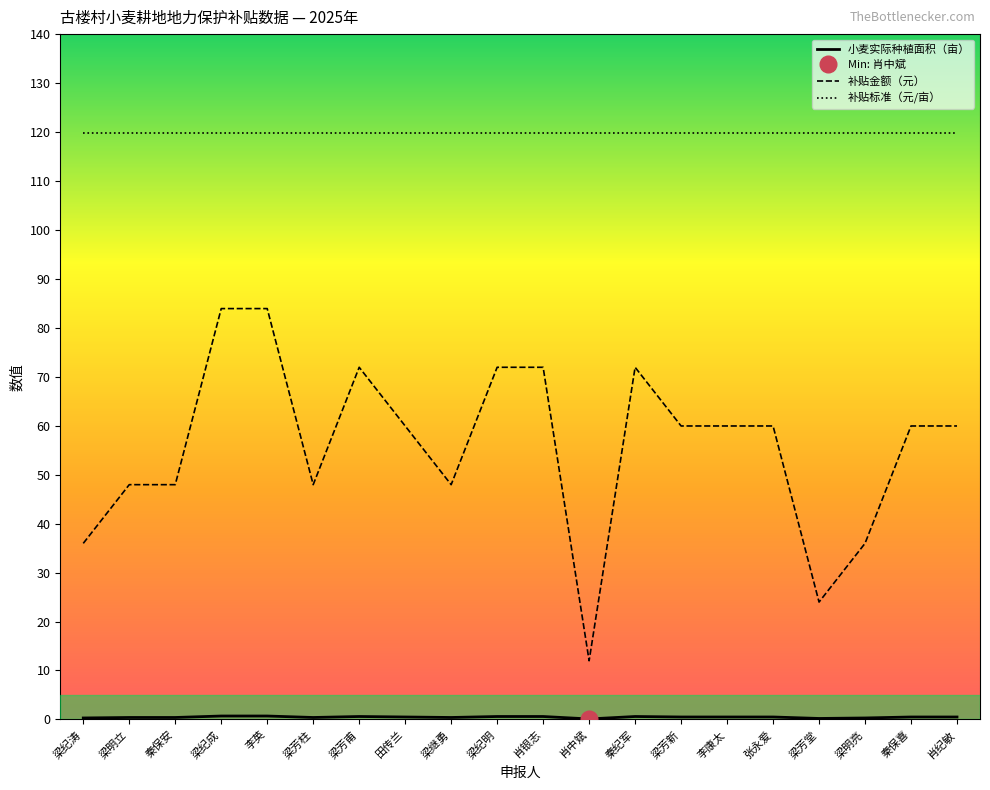

True or false: 补贴金额（元） has a value of 60.0 at 秦保喜.

True